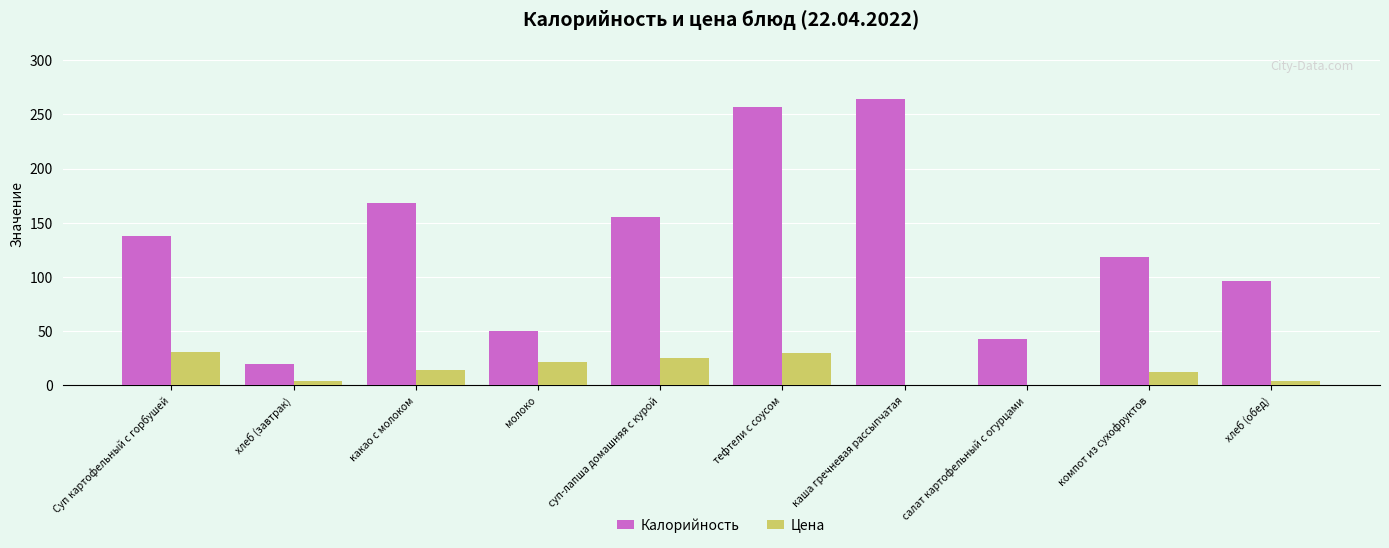

Is it true that Цена equals 14.0 at какао с молоком?

True